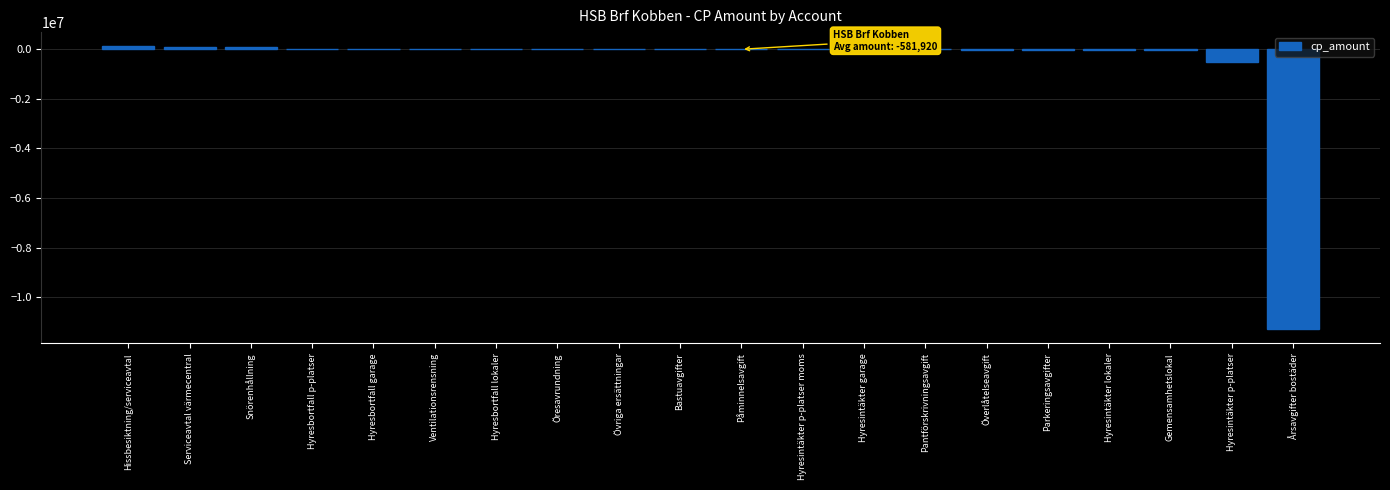

The chart shows a value of -26862.0 at Parkeringsavgifter. True or false?

True